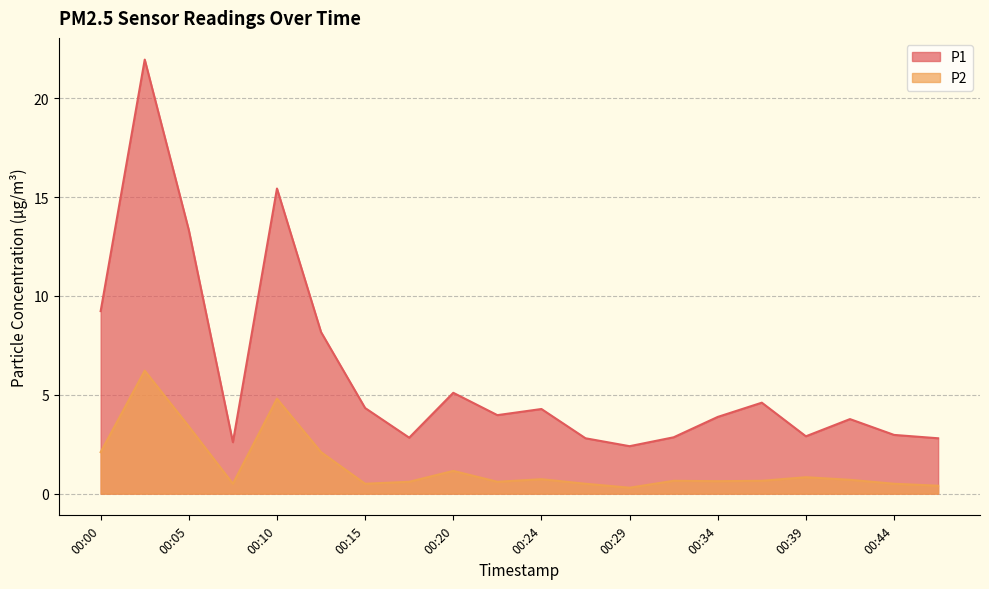

Between 00:15 and 00:44, which is larger?

00:15